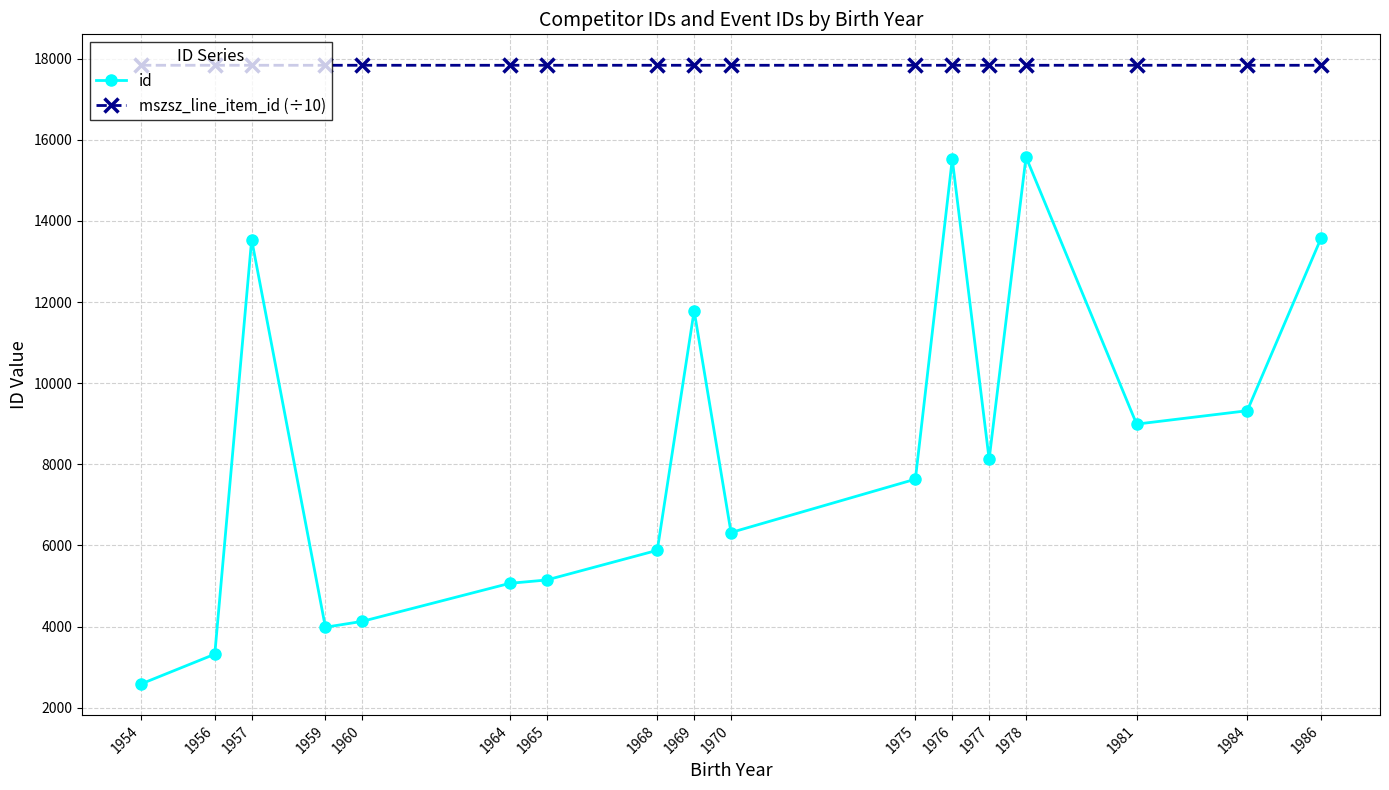

Which category has the lowest value across all series?

1954